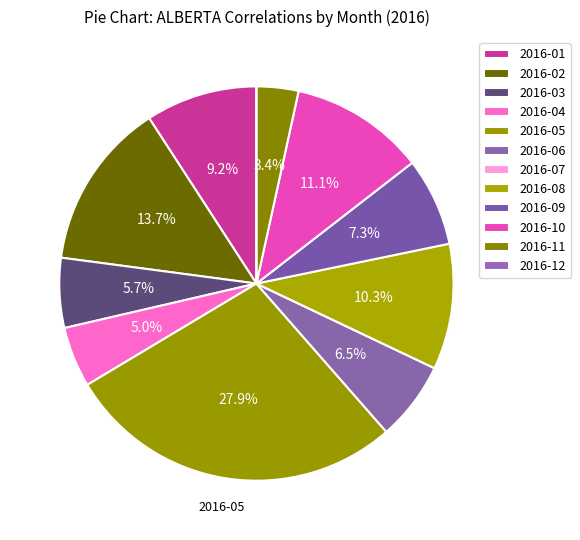

How many slices are in this pie chart?

12